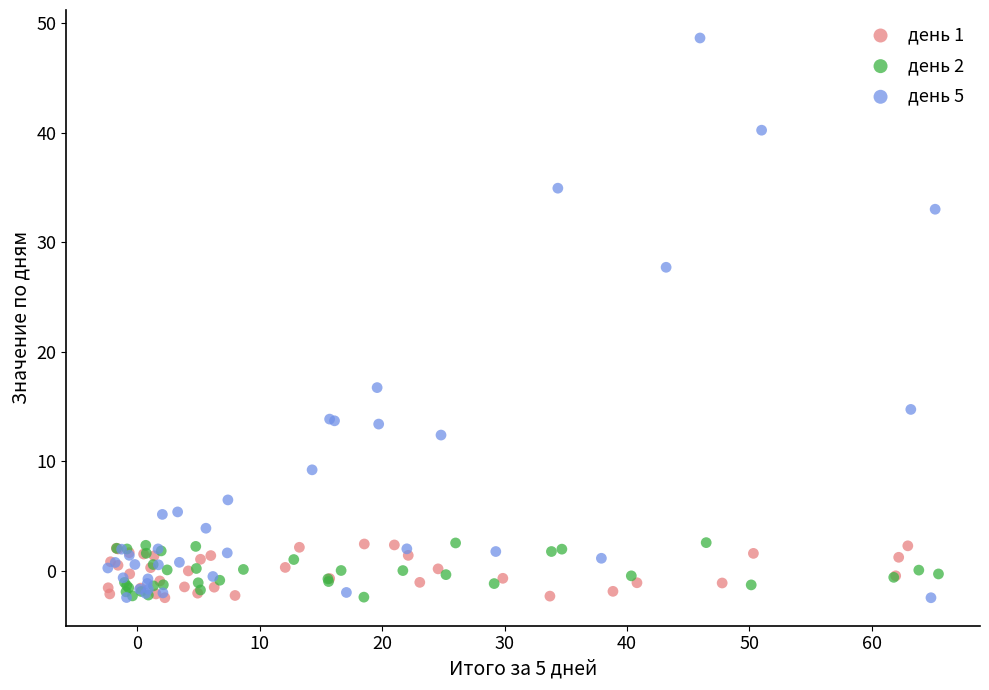

Which series reaches the maximum Y coordinate?

день 5